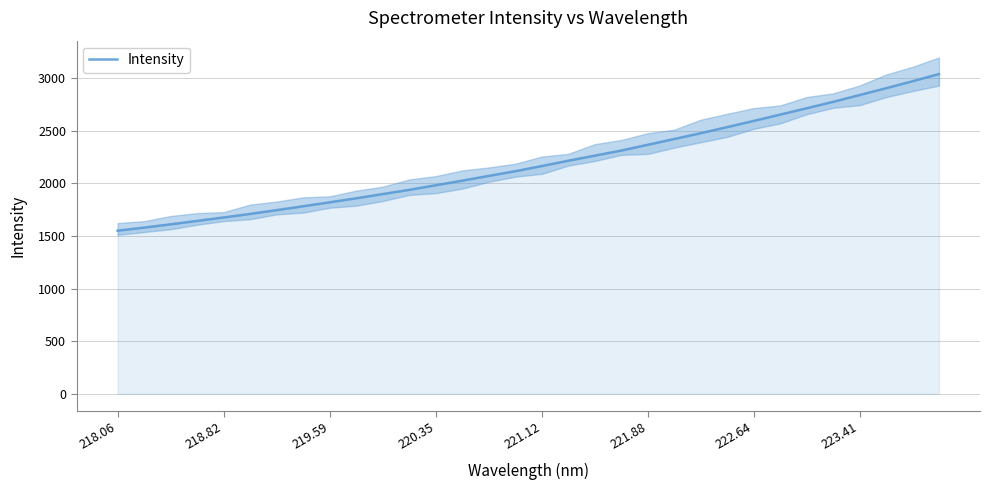

The value of Intensity at 220.35 is 1981.9. True or false?

True